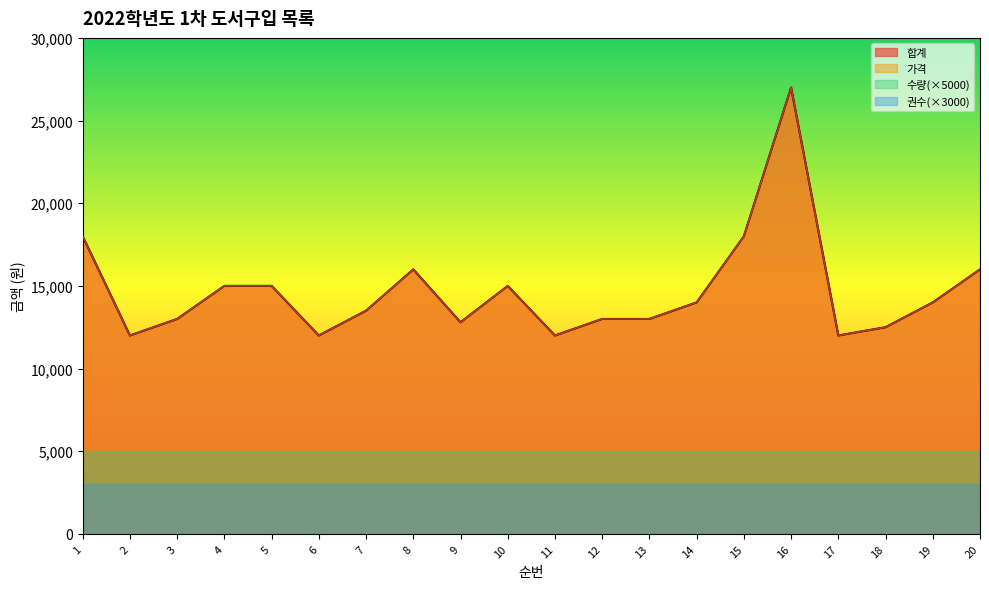

True or false: 가격 has more than 1 interior local peaks.

True